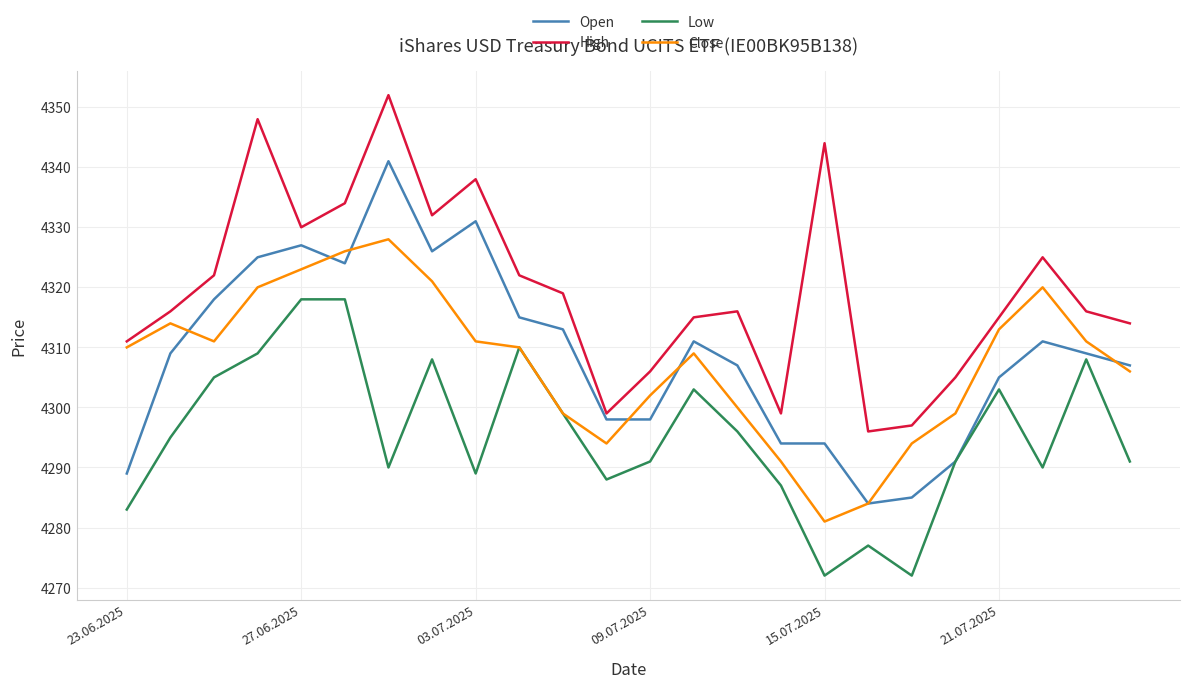

Which series has the largest total across all categories?

High